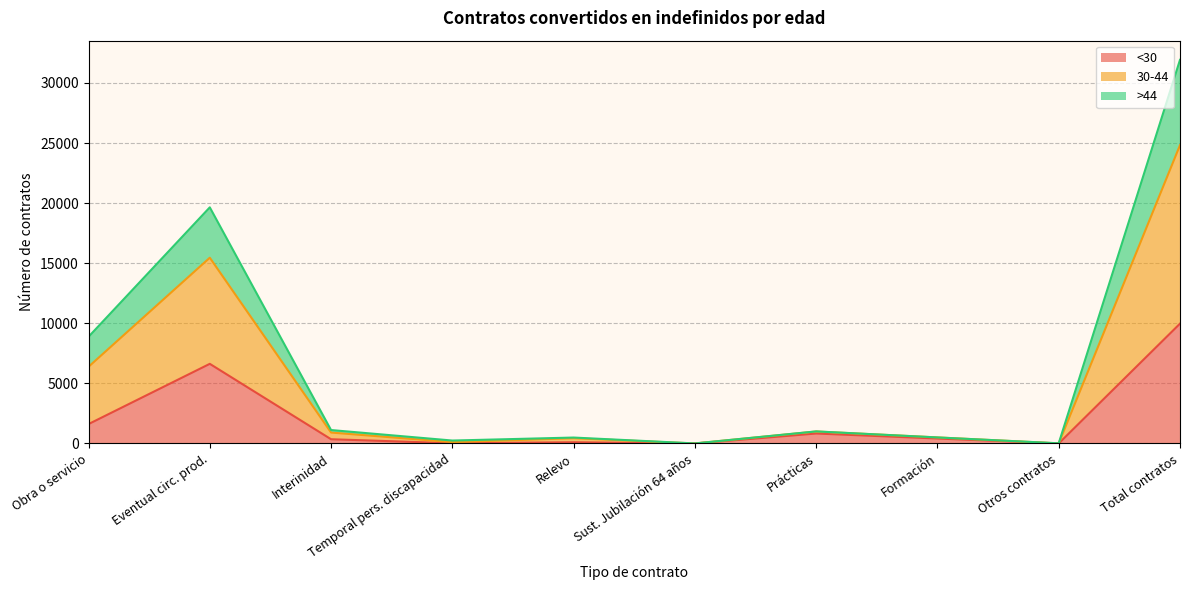

At which category is the sum across all series the highest?

Total contratos